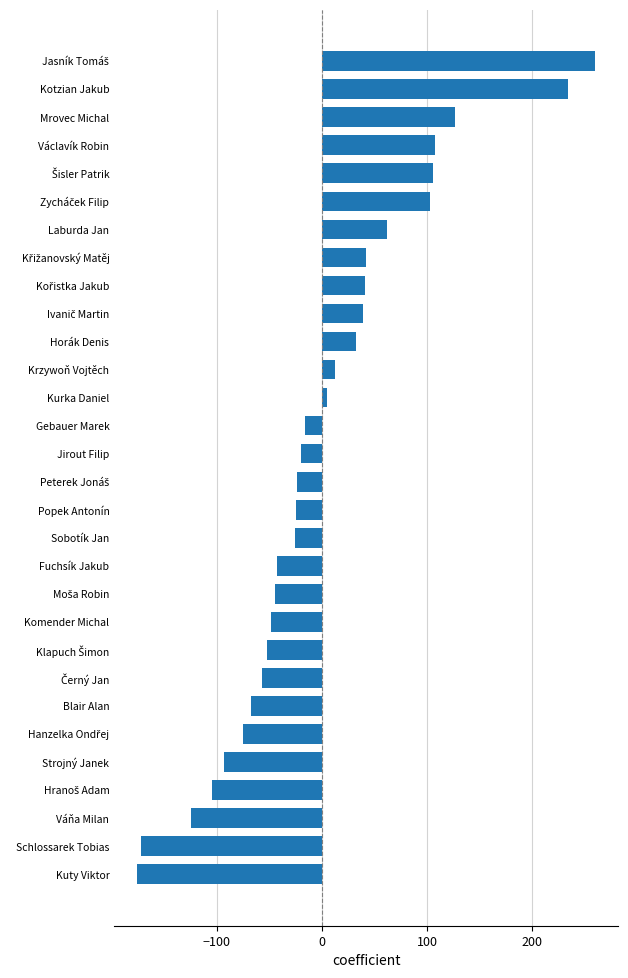

Is it true that the value at Laburda Jan is 62.1?

True